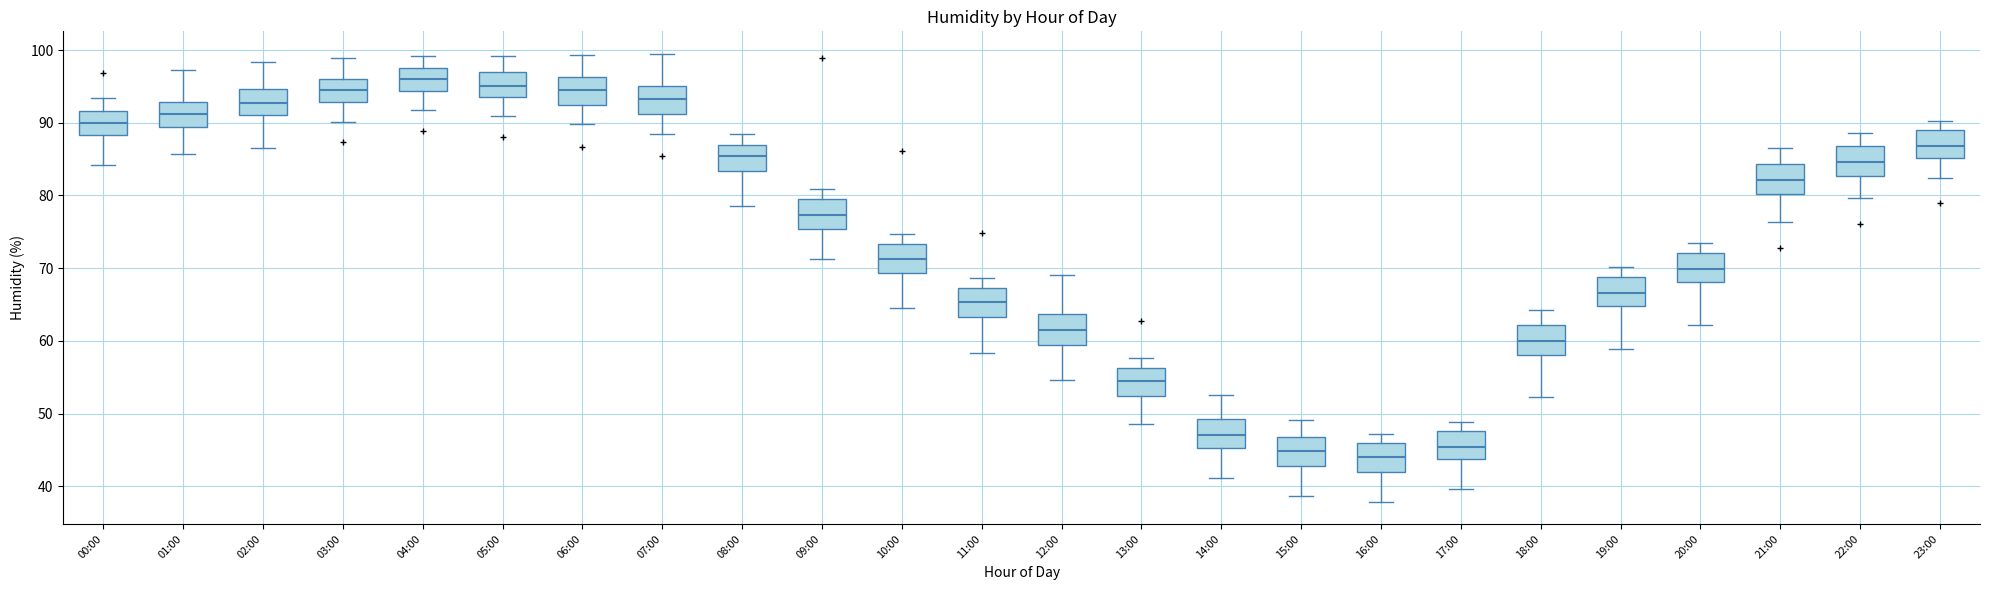

Reading left to right, read every box against the y-axis: the position of its median line, the range the box covers, and the ends of its whiskers. The values are not printed on the chart, so give them approximately, as read against the axis.

00:00: median 90, box 88 to 92, whiskers 84 to 93
01:00: median 91, box 89 to 93, whiskers 86 to 97
02:00: median 93, box 91 to 95, whiskers 87 to 98
03:00: median 94, box 93 to 96, whiskers 90 to 99
04:00: median 96, box 94 to 98, whiskers 92 to 99
05:00: median 95, box 94 to 97, whiskers 91 to 99
06:00: median 95, box 92 to 96, whiskers 90 to 99
07:00: median 93, box 91 to 95, whiskers 89 to 100
08:00: median 85, box 83 to 87, whiskers 79 to 89
09:00: median 77, box 75 to 80, whiskers 71 to 81
10:00: median 71, box 69 to 73, whiskers 65 to 75
11:00: median 65, box 63 to 67, whiskers 58 to 69
12:00: median 62, box 60 to 64, whiskers 55 to 69
13:00: median 54, box 52 to 56, whiskers 49 to 58
14:00: median 47, box 45 to 49, whiskers 41 to 53
15:00: median 45, box 43 to 47, whiskers 39 to 49
16:00: median 44, box 42 to 46, whiskers 38 to 47
17:00: median 45, box 44 to 48, whiskers 40 to 49
18:00: median 60, box 58 to 62, whiskers 52 to 64
19:00: median 67, box 65 to 69, whiskers 59 to 70
20:00: median 70, box 68 to 72, whiskers 62 to 73
21:00: median 82, box 80 to 84, whiskers 76 to 87
22:00: median 85, box 83 to 87, whiskers 80 to 89
23:00: median 87, box 85 to 89, whiskers 82 to 90